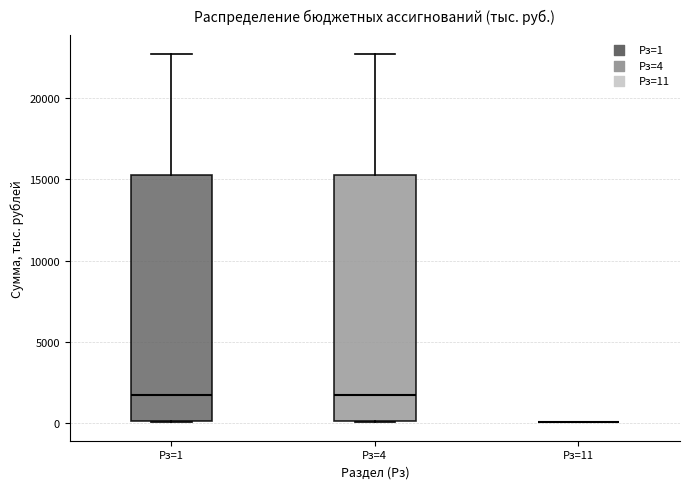

Where is the lower edge of the box for Рз=4 on the y-axis? The values are not printed on the chart, so give them approximately, as read against the axis.

0